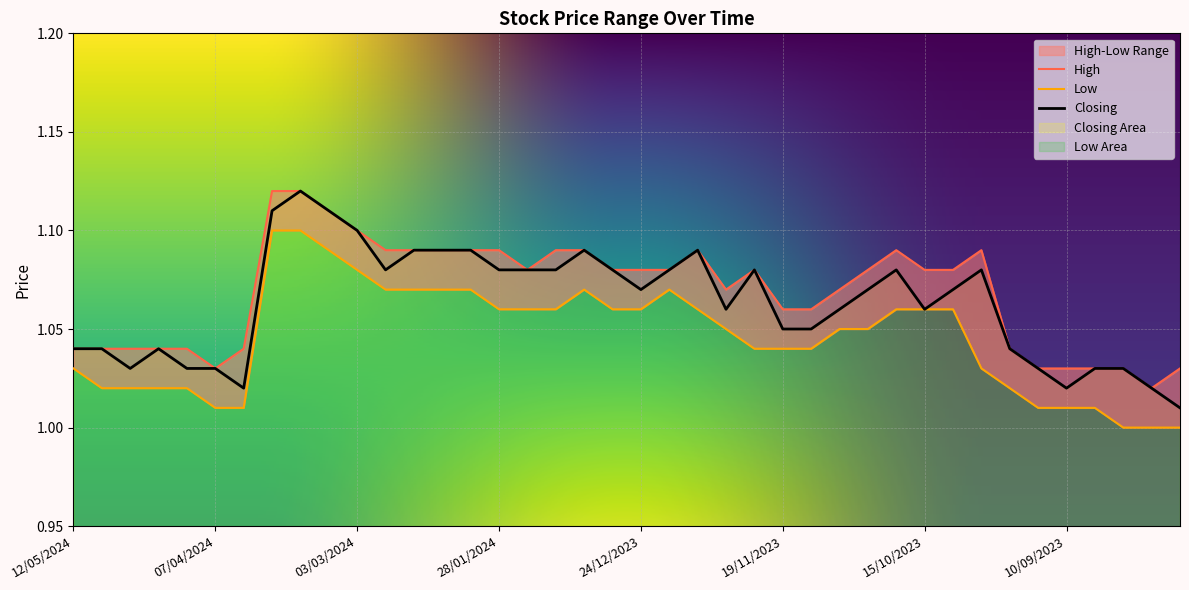

Rank the series at 21/01/2024 from highest to lowest value.

High, Closing, Low